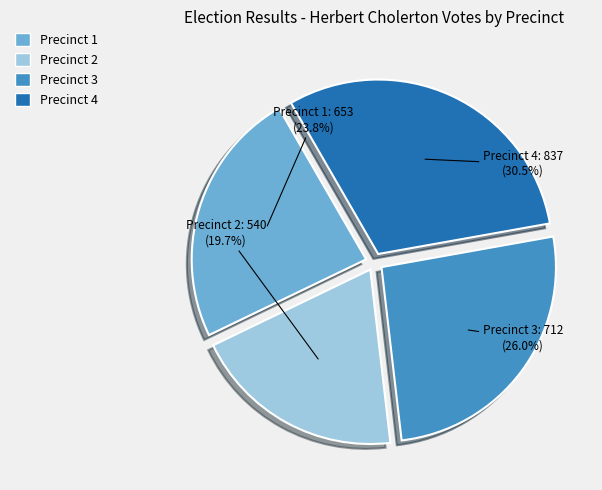

Is Precinct 3 the majority of the pie?

No